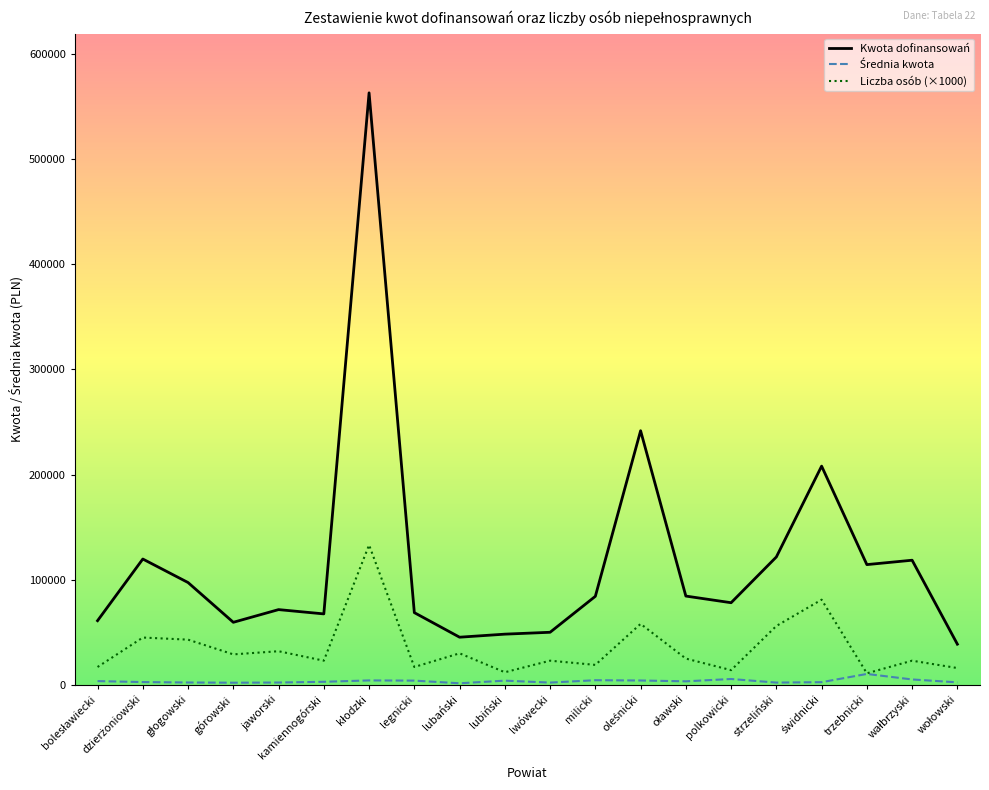

What is the greatest value displayed?

562859.0